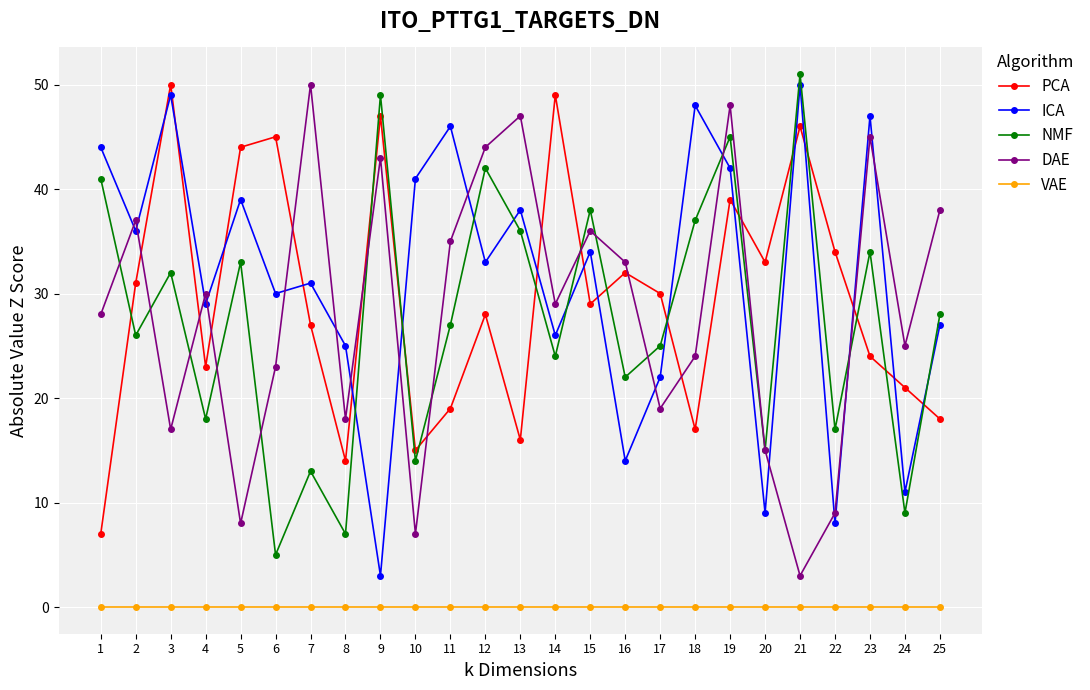

At which category does PCA reach its first local valley?

4